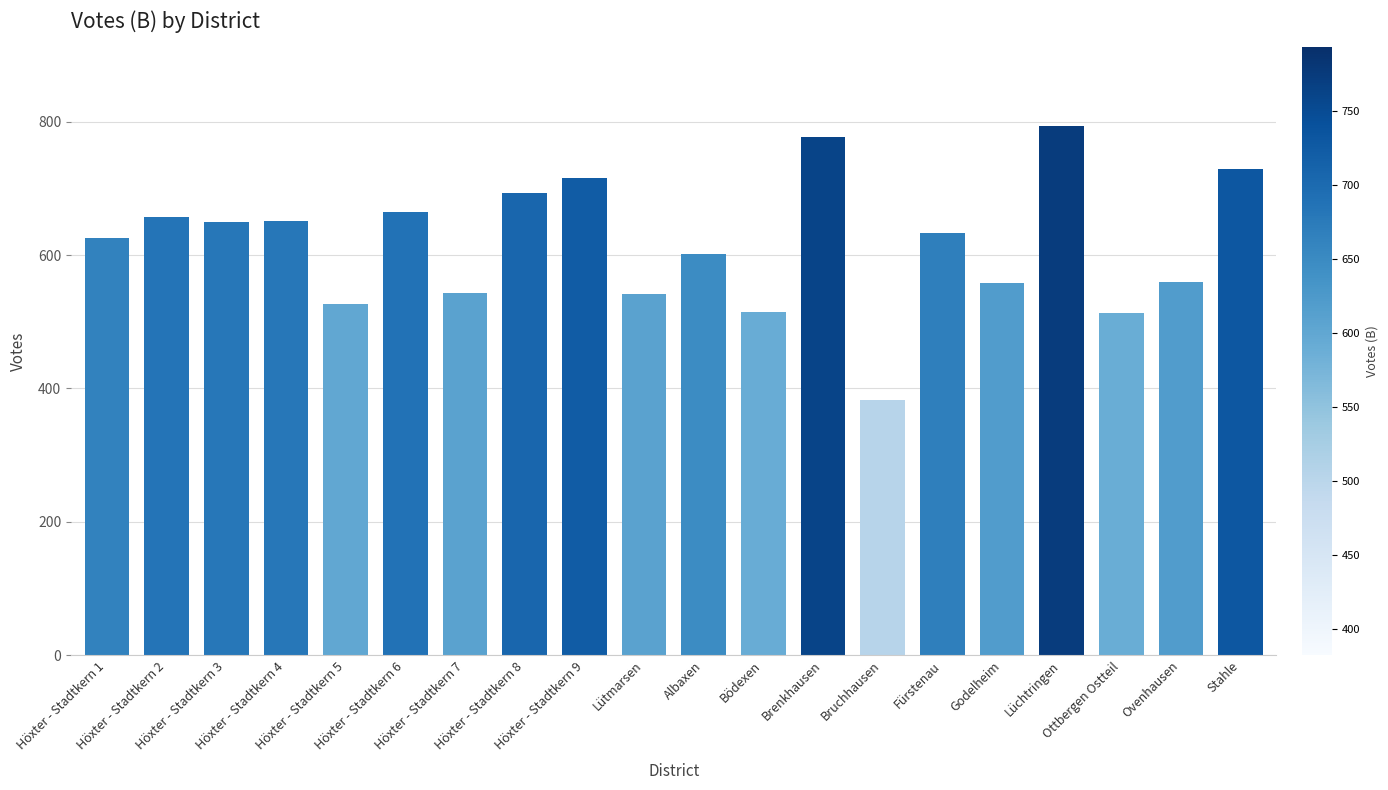

What is the difference between the maximum and second lowest values?

280